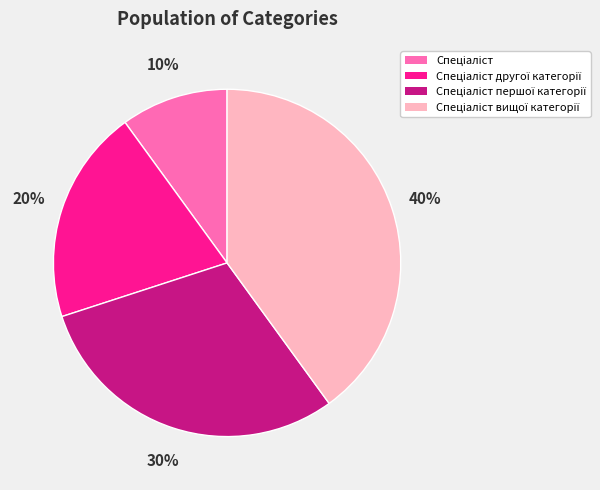

Does any single category account for the majority?

No